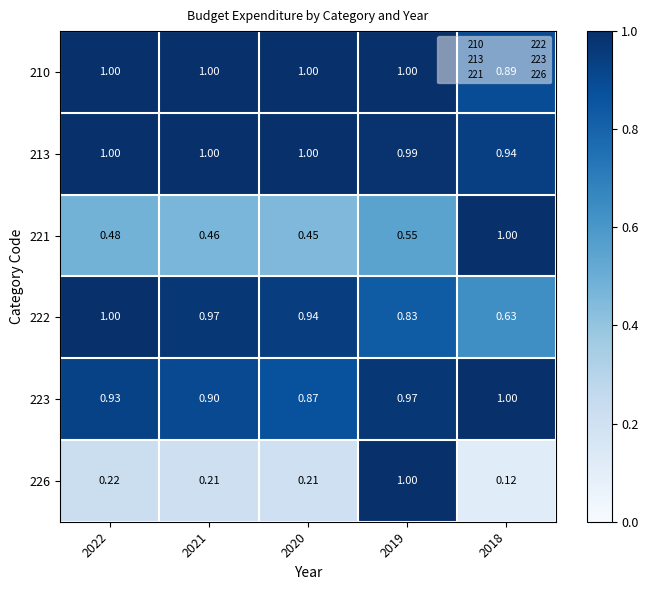

Is the value of 222 at 2021 greater than the value of 226 at 2020?

Yes